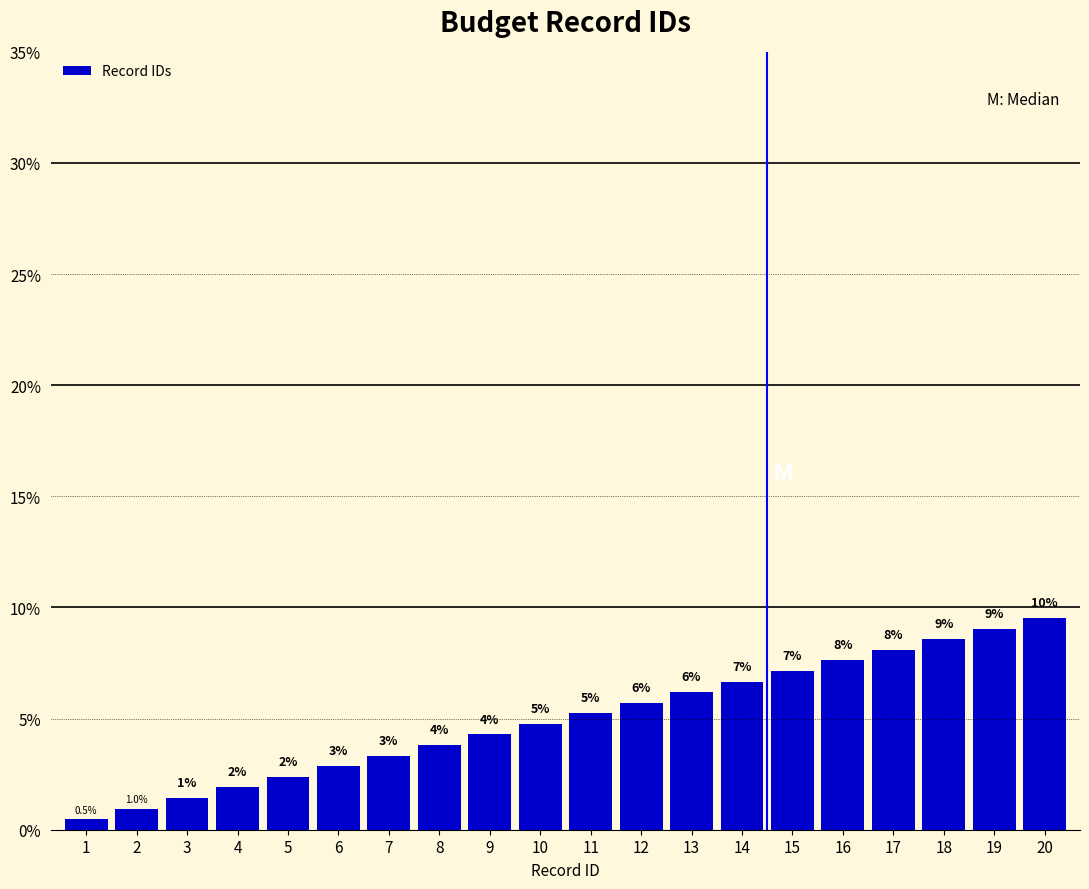

What is the minimum value shown in the chart?

0.5